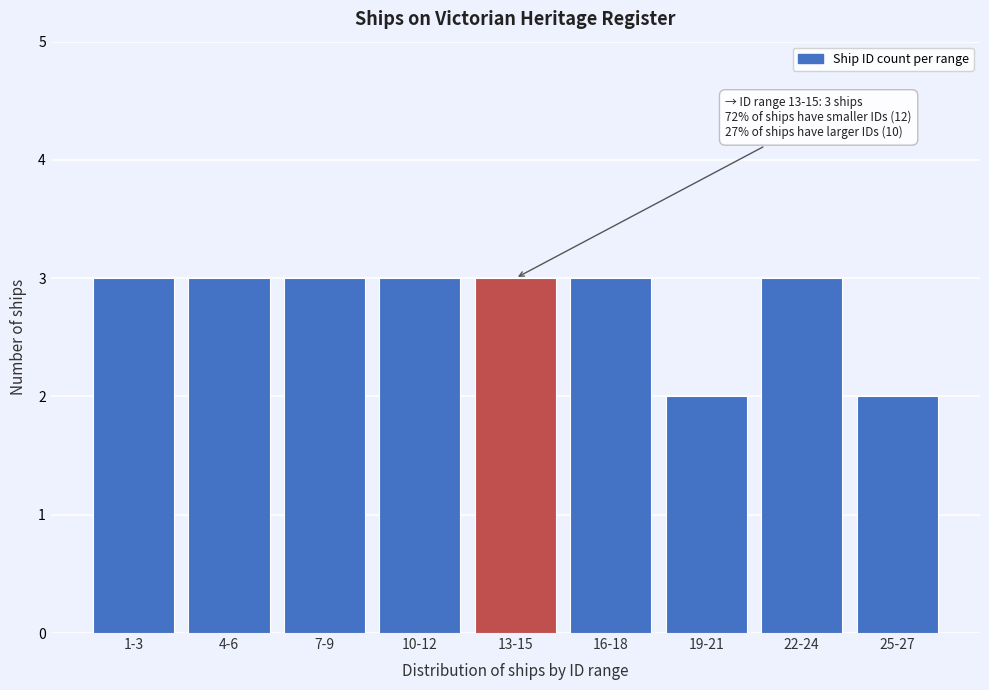

Reading left to right, transcribe all the data shown in this chart.

3	3	3	3	3	3	2	3	2